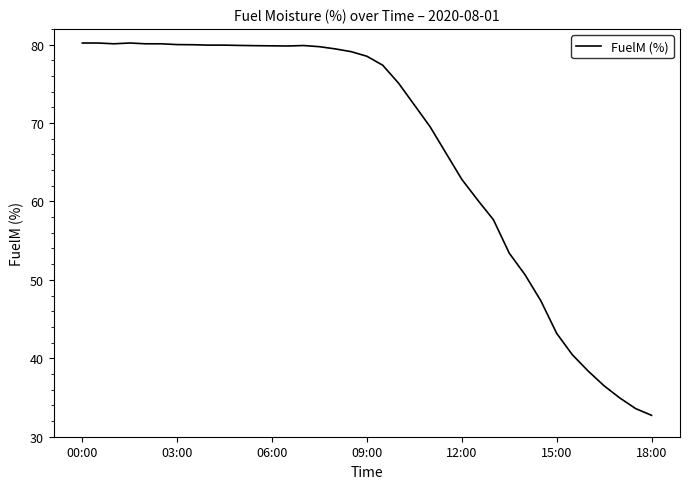

Count the number of values greater than 78.

19